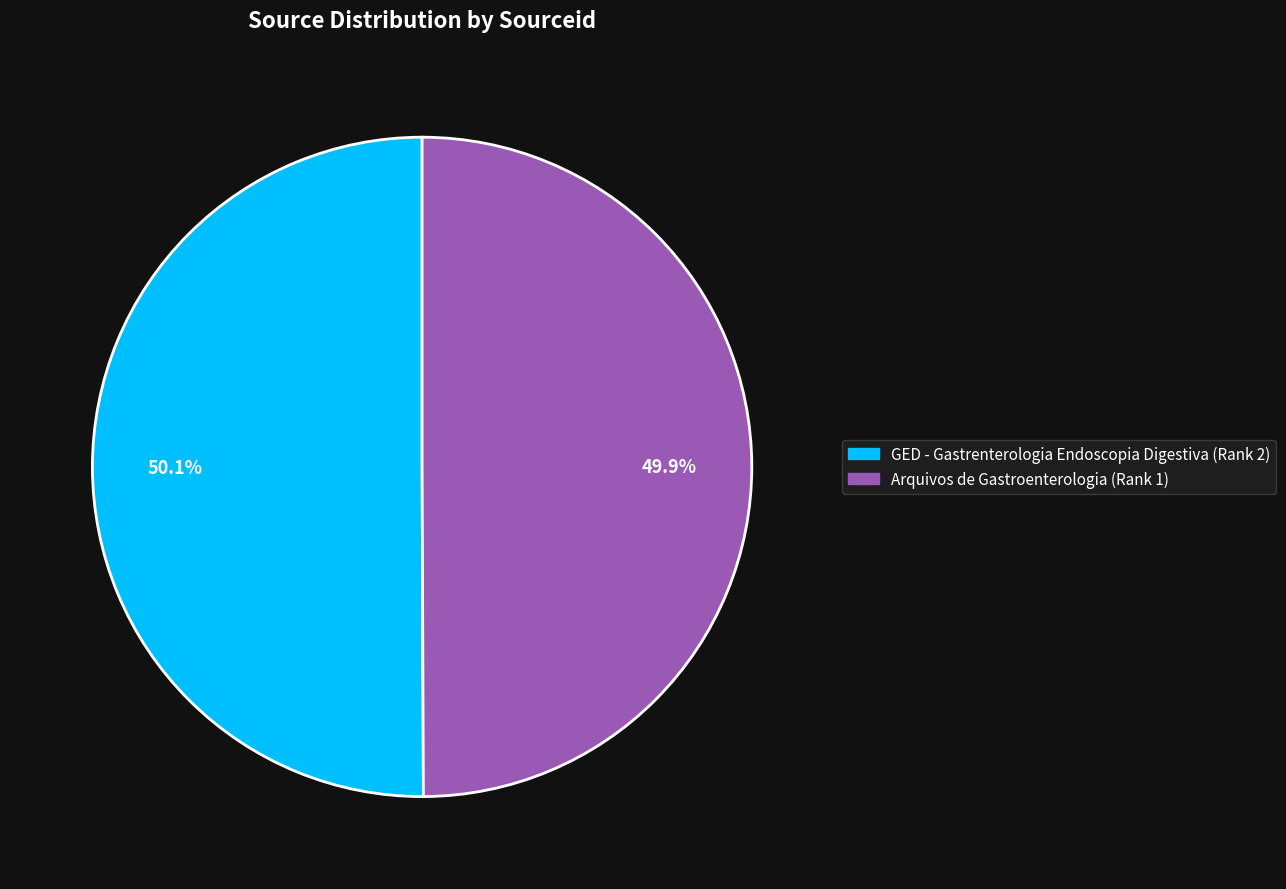

Is there any slice that represents more than half of the pie?

Yes